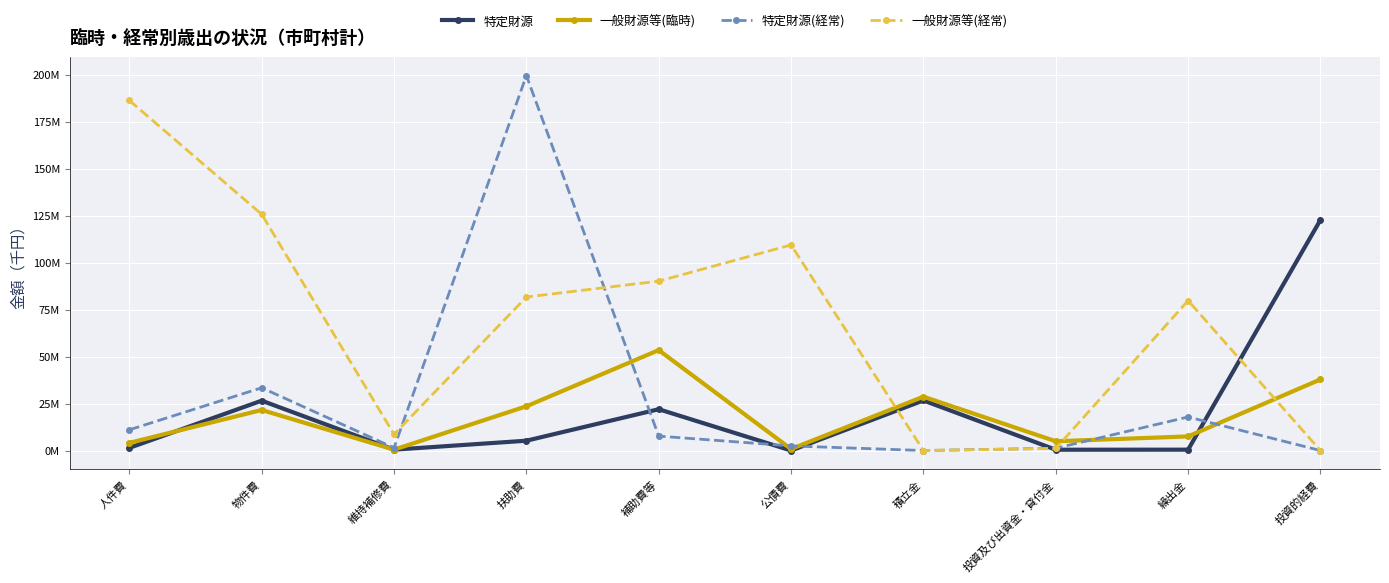

The 特定財源(経常) series shows 5013056 at 人件費. True or false?

False